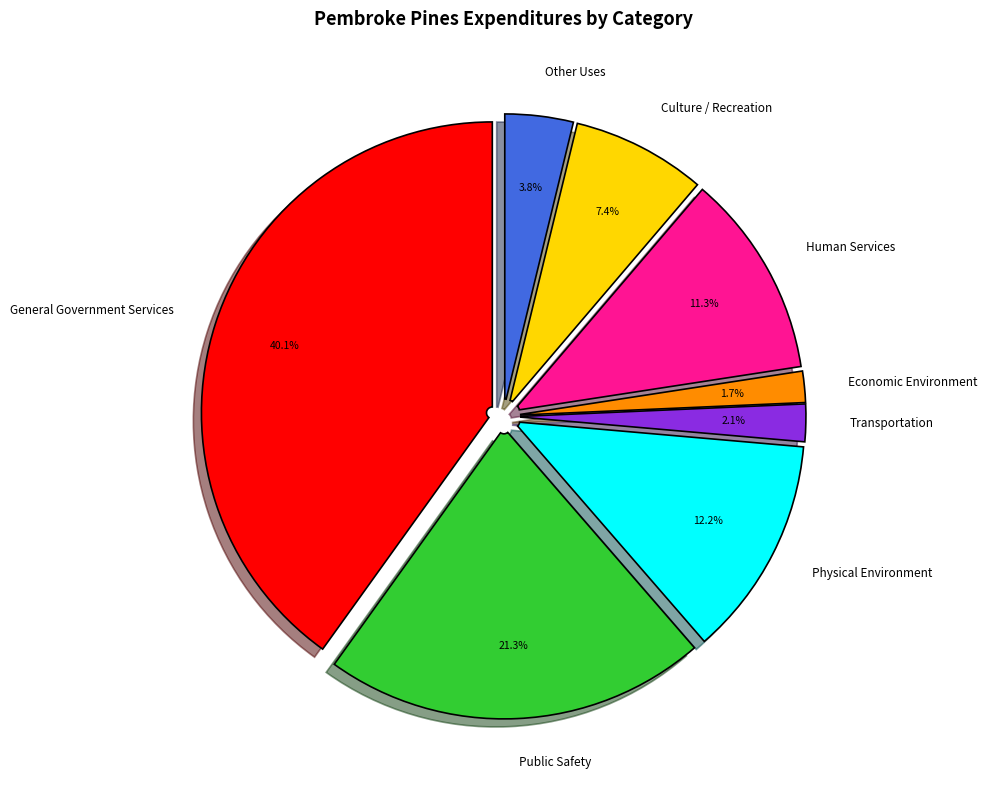

To the nearest percent, what is the average slice percentage?

12%